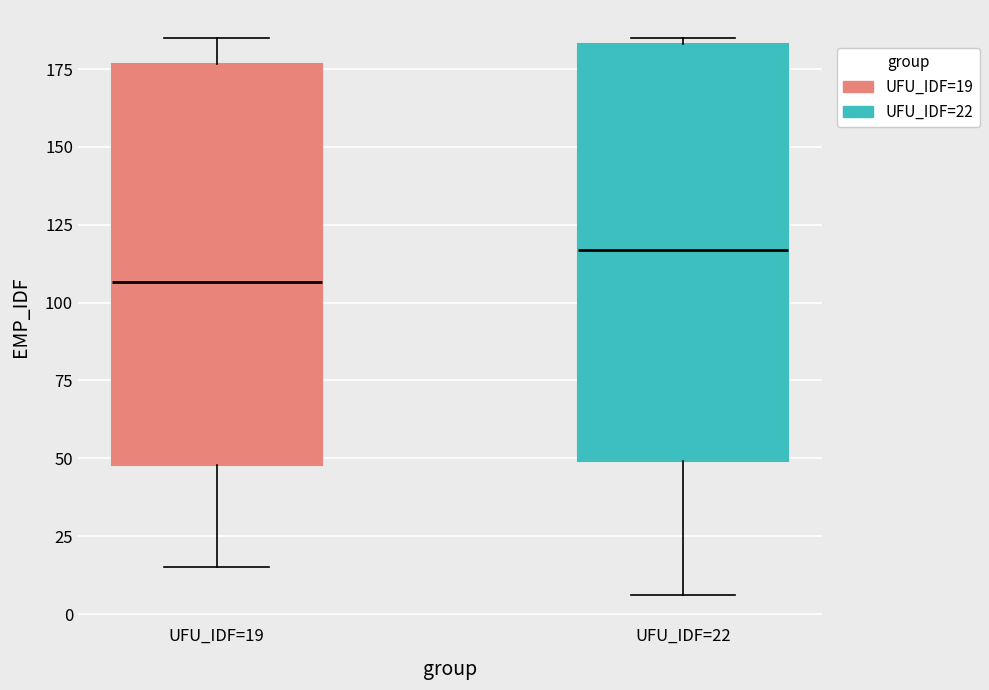

Which box is the tallest, from its lower edge to its upper edge?

UFU_IDF=22